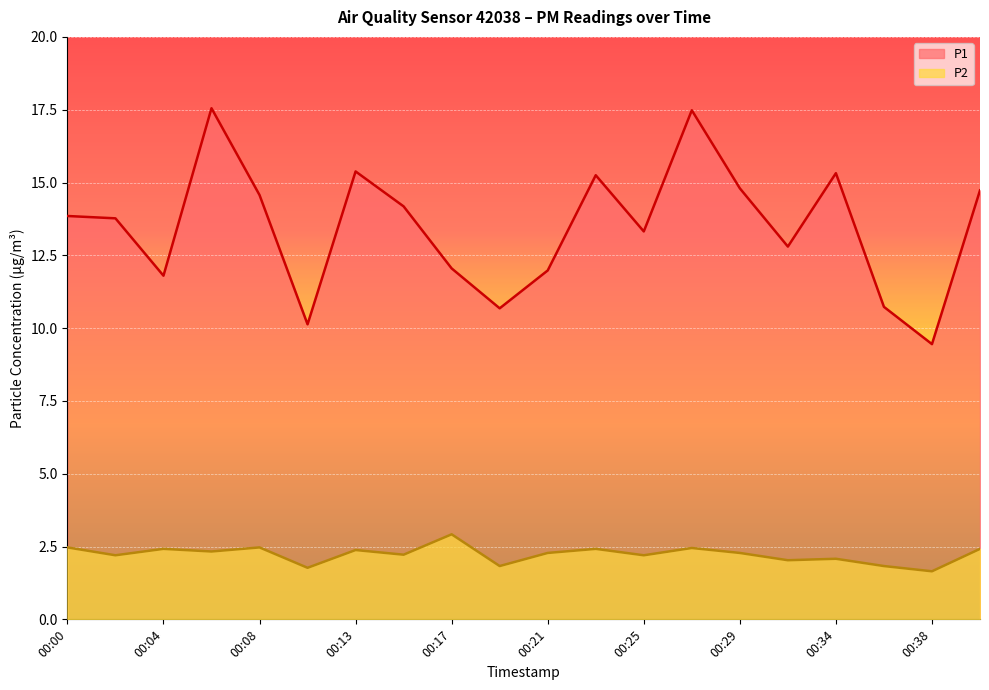

What is the difference between the highest and lowest values at 00:27?

15.0